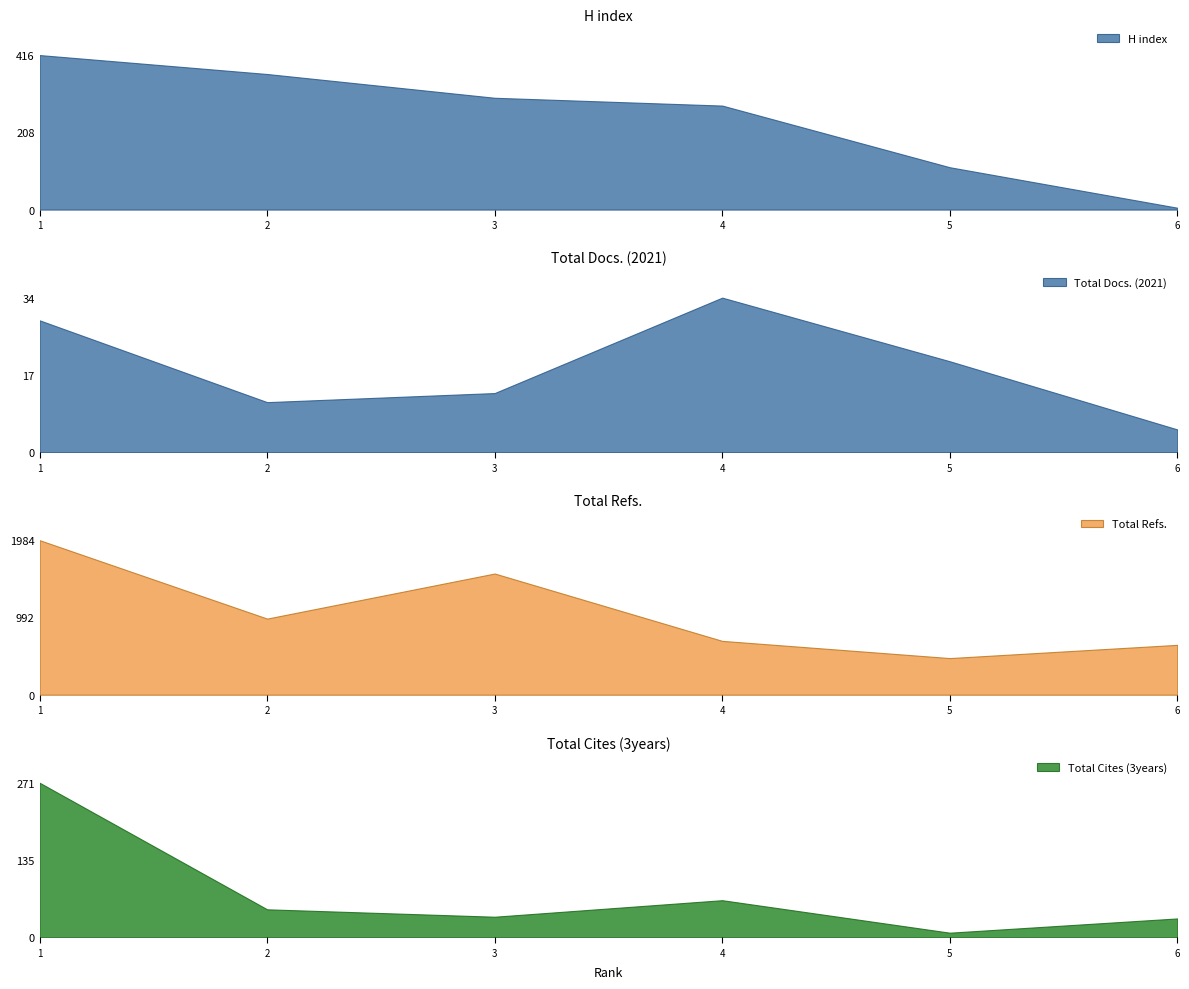

Which series changed the most between 3 and 6?

Total Refs.